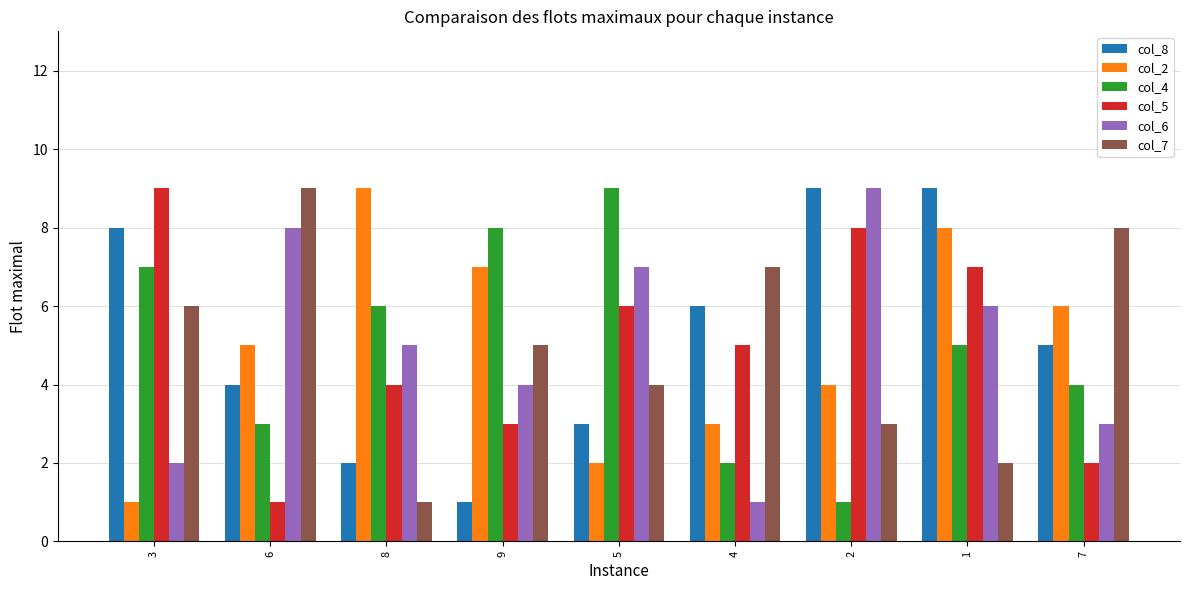

Where does the col_7 series first go above 5?

3